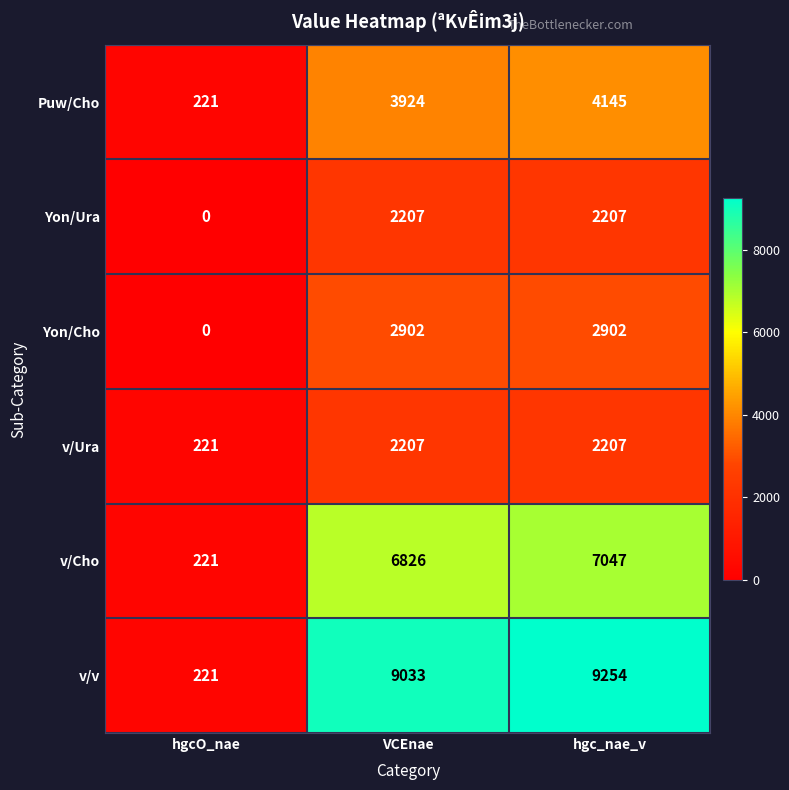

The v/Cho series shows 6826 at VCEnae. True or false?

True